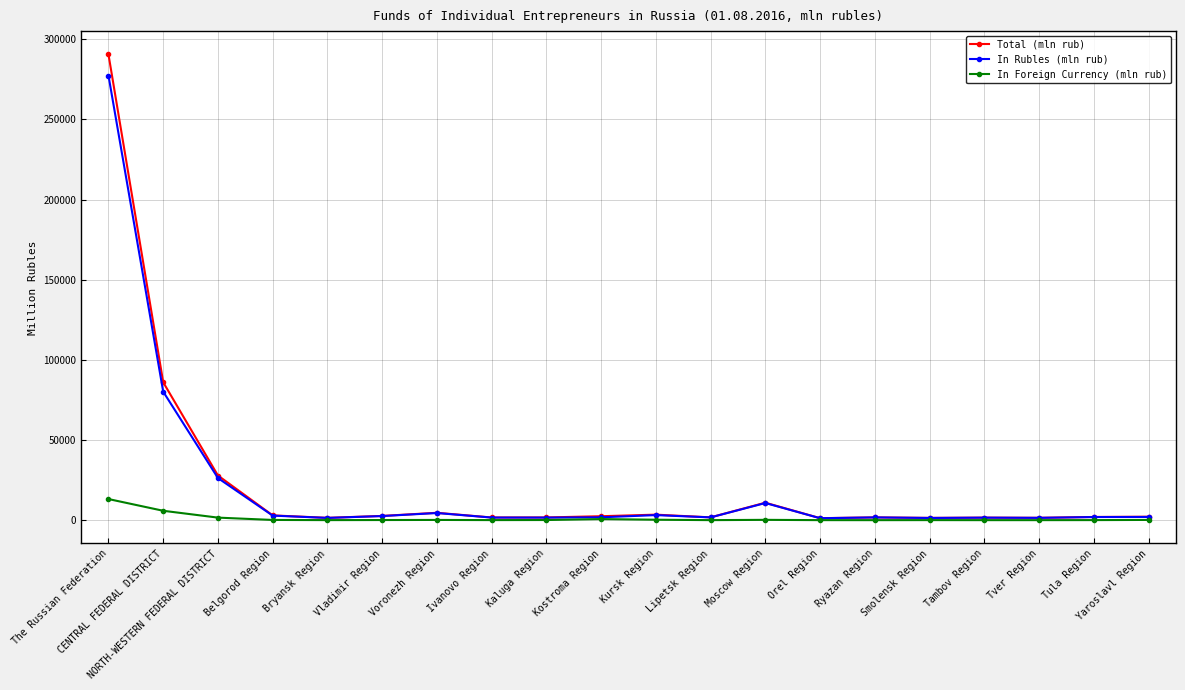

At which label does In Rubles (mln rub) reach its peak?

The Russian Federation